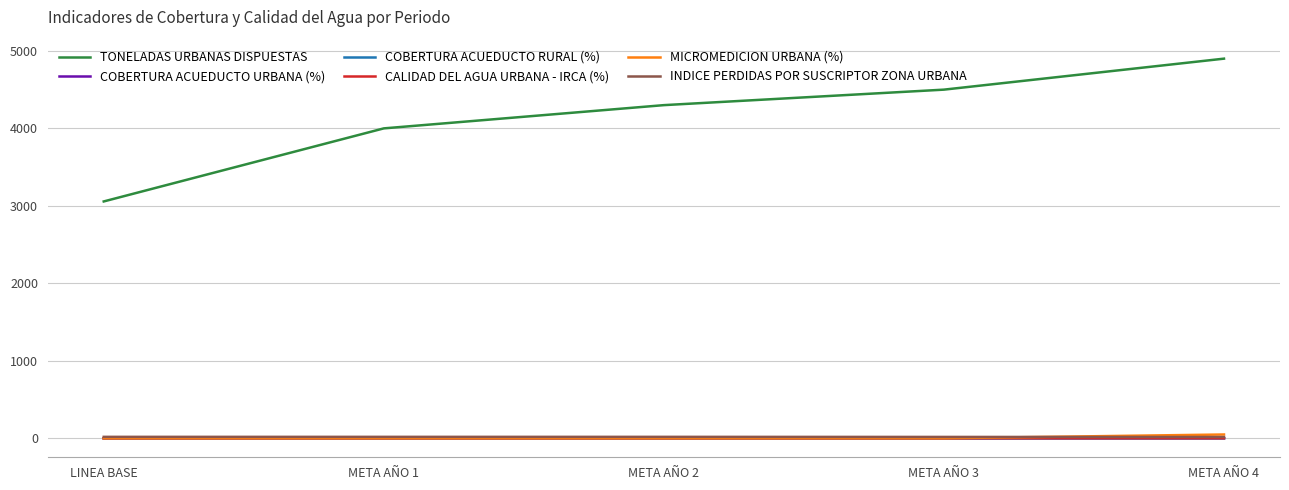

What is the average value of the COBERTURA ACUEDUCTO URBANA (%) series?

0.3